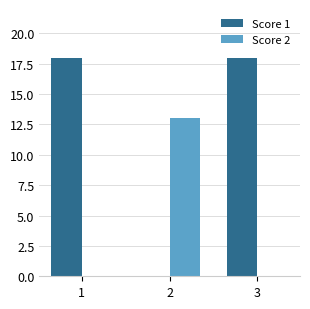

Does the chart contain stacked bars?

No